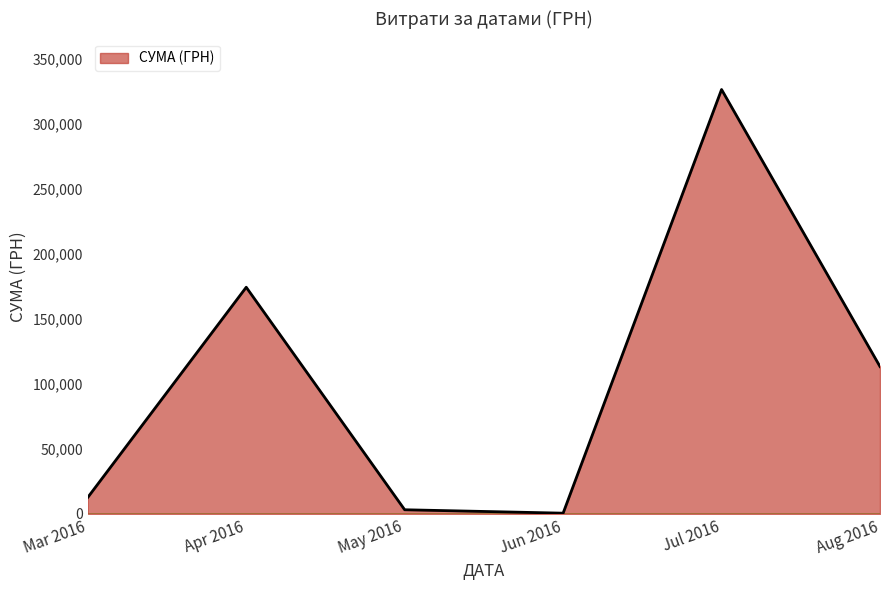

Is it true that the value at Jul 2016 is 326572.3?

True